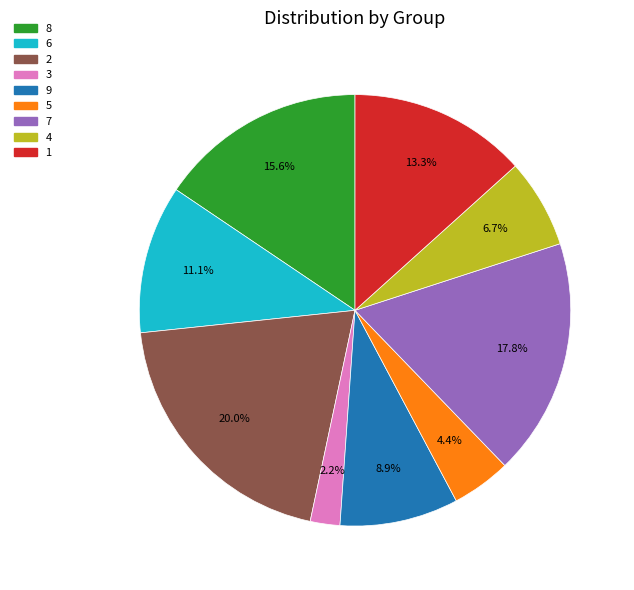

Which has a higher value, 4 or 3?

4